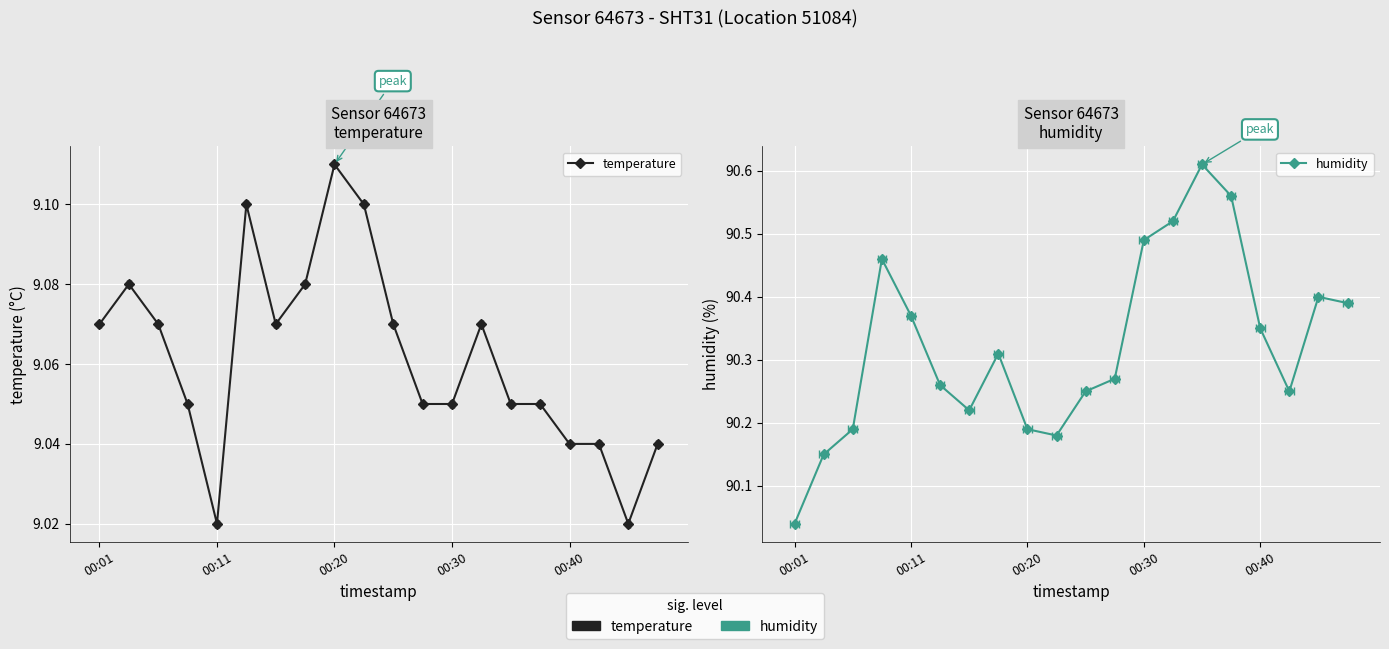

True or false: temperature and humidity intersect in this chart.

False